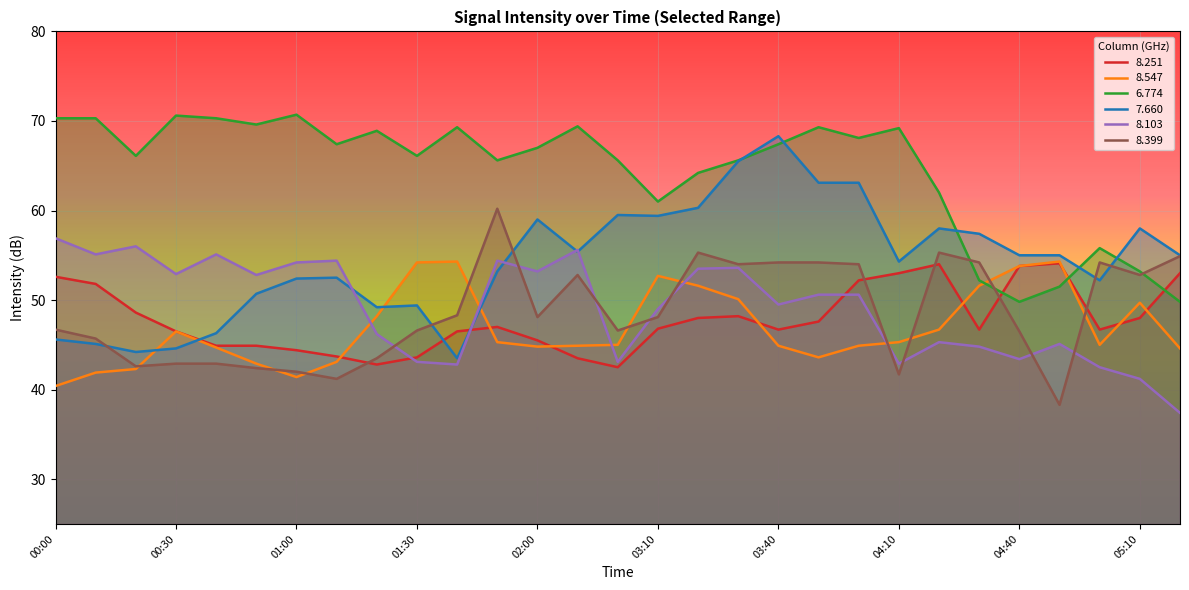

At 03:00, list the series in order from largest to smallest.

6.774, 7.660, 8.399, 8.547, 8.103, 8.251